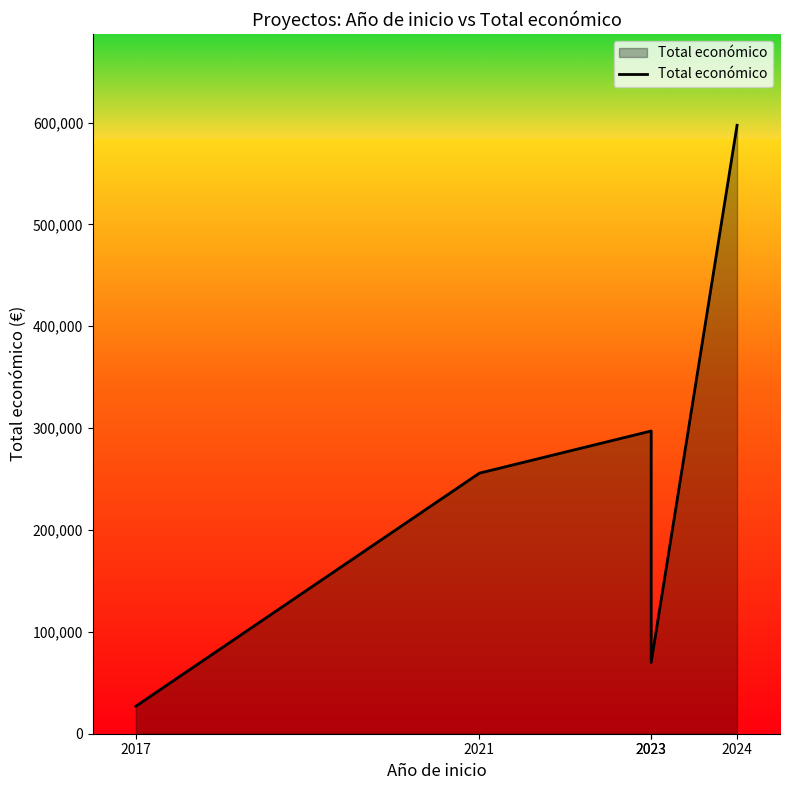

Where is the first local minimum?

2023